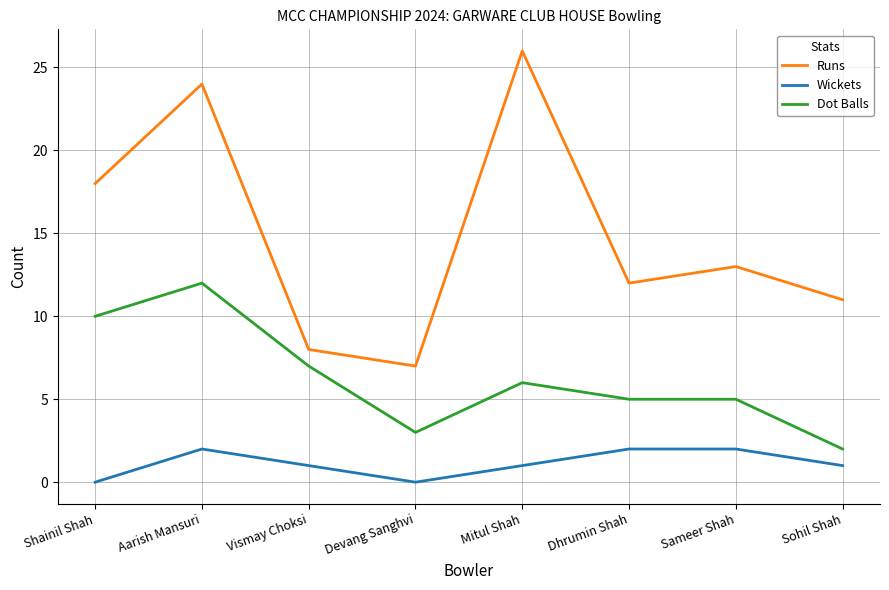

True or false: Dot Balls has more than 1 points higher than both neighbors.

True